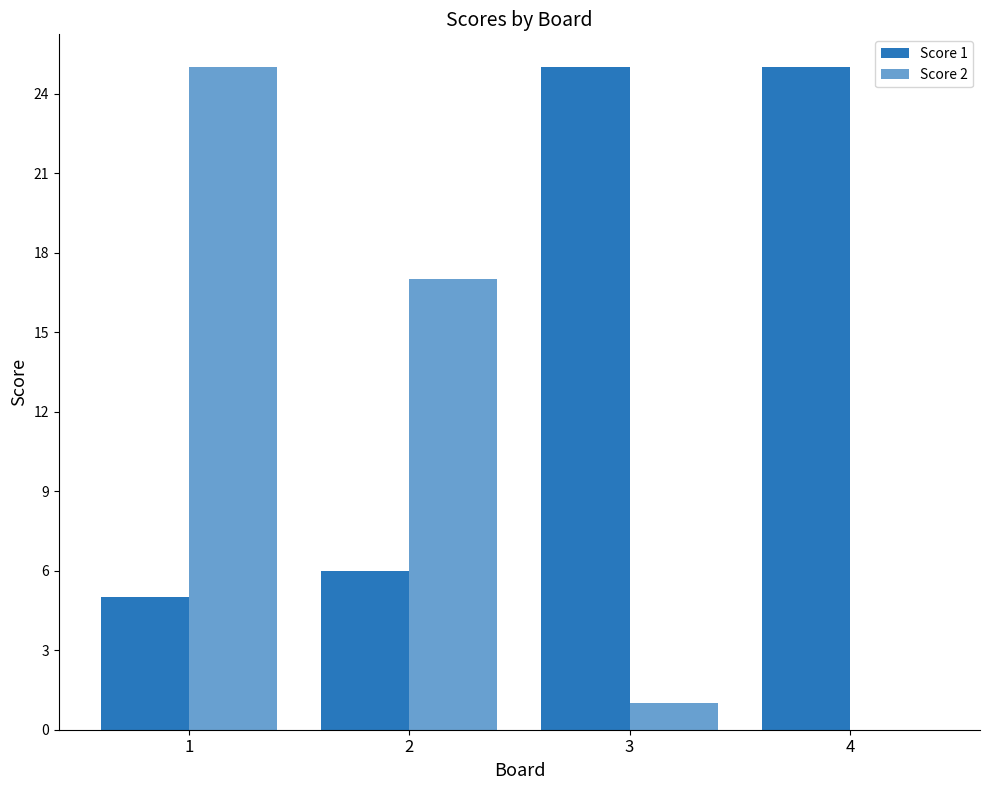

How many groups of bars are there?

4